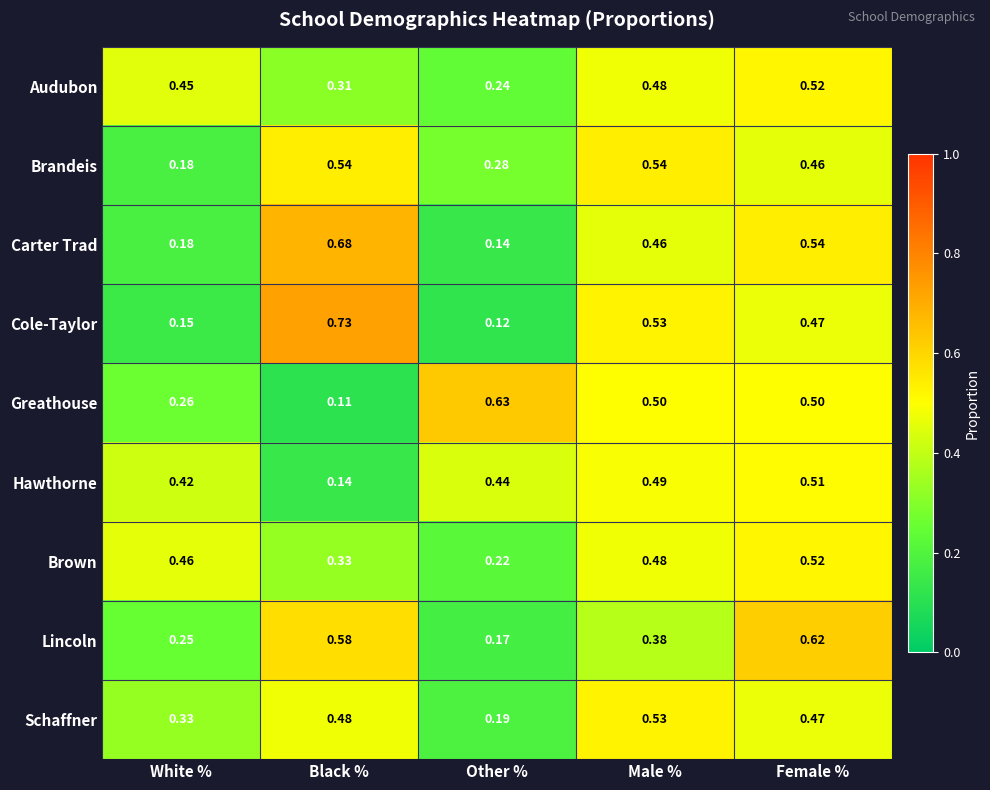

Which category has the highest value in the Cole-Taylor series?

Black %